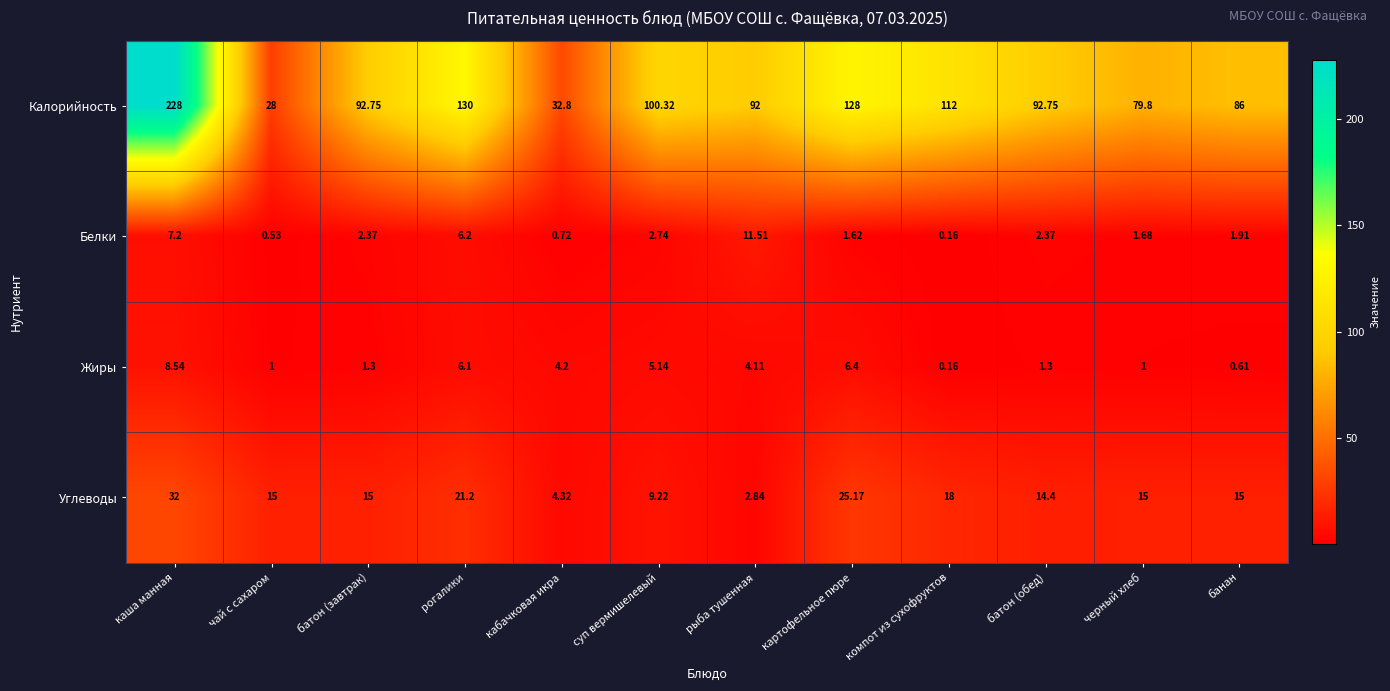

Which series has the largest range (max minus min)?

Калорийность